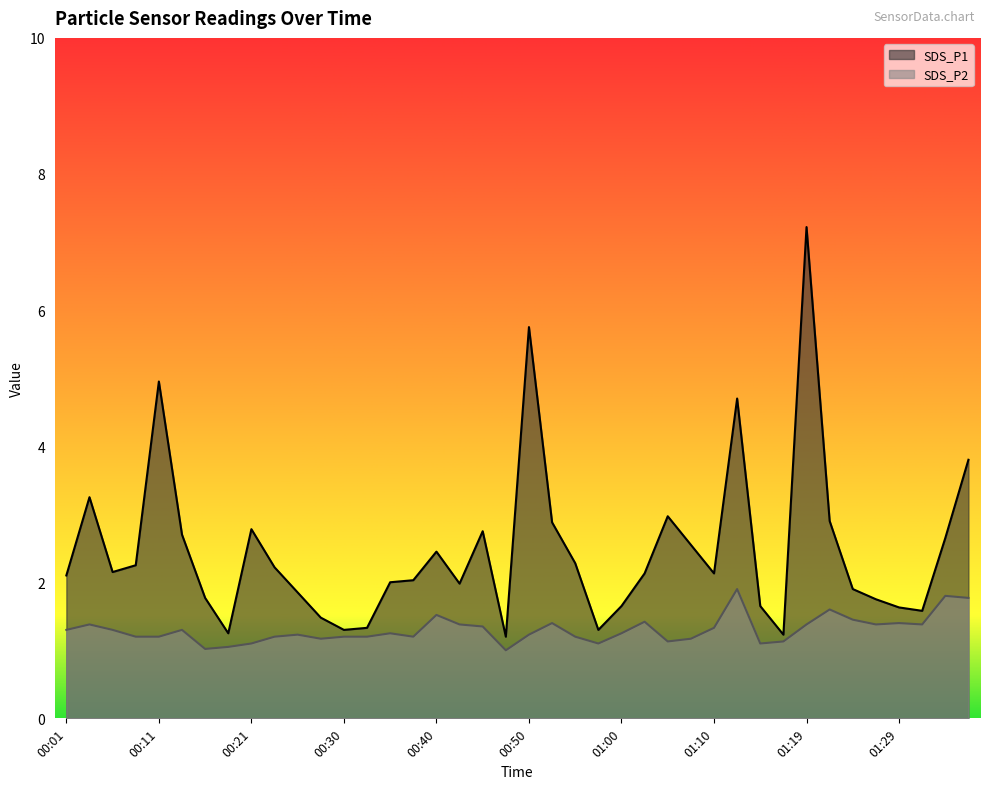

What is the difference between the highest and lowest values at 01:37?

2.0